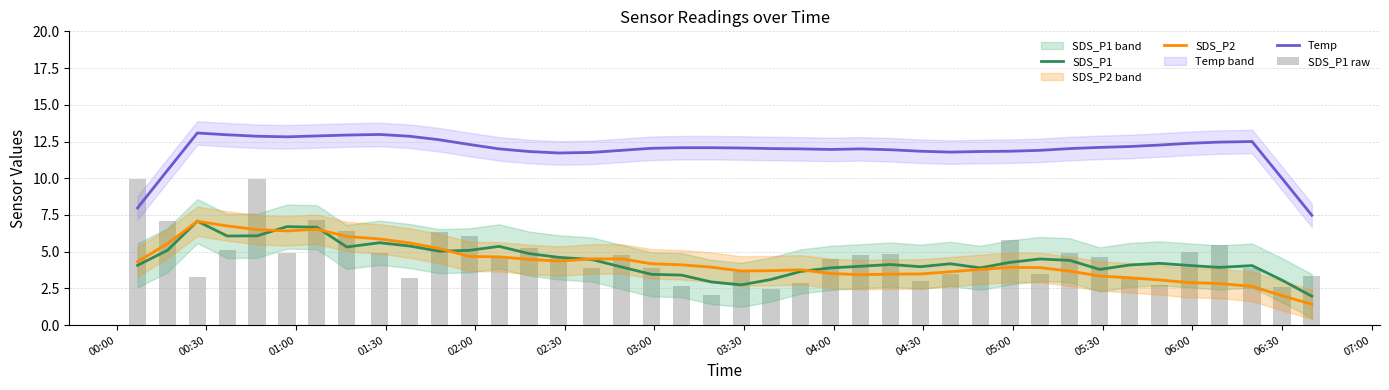

What is the highest value of the Temp series?

13.1